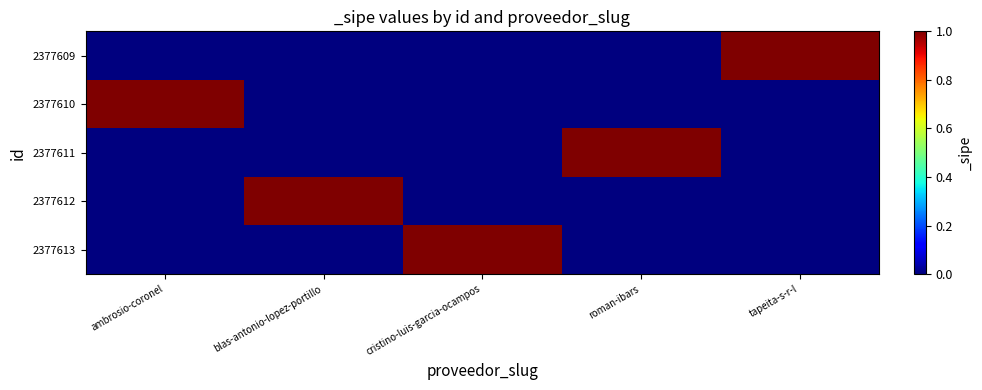

At which category is the sum across all series the highest?

ambrosio-coronel